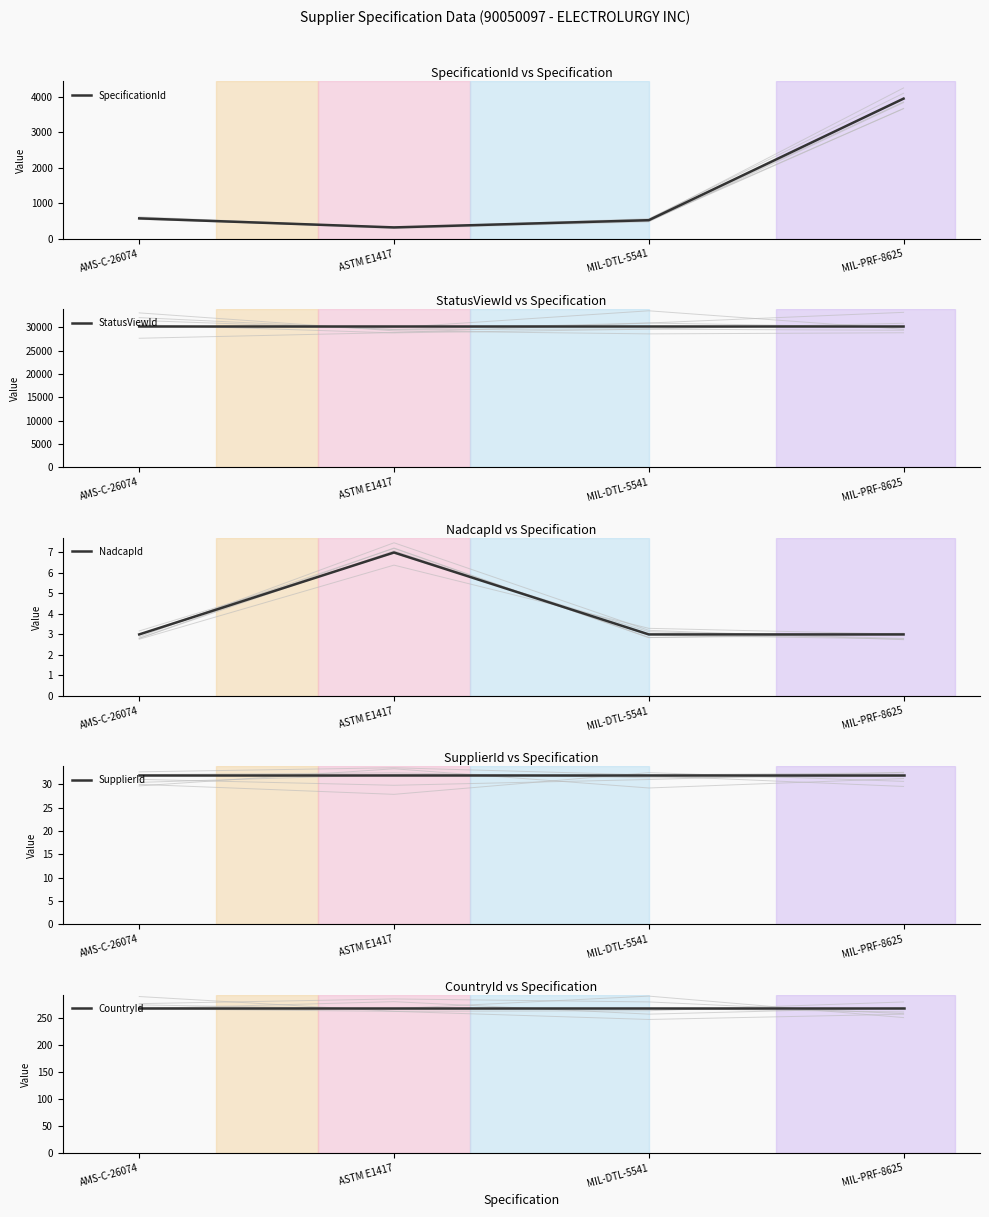

True or false: StatusViewId has more than 0 interior local peaks.

True